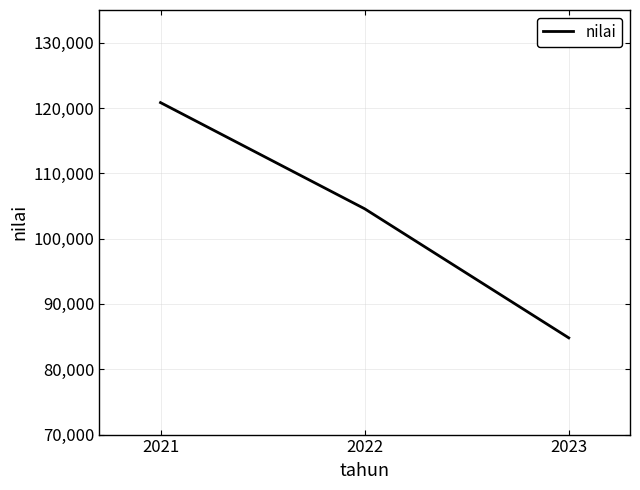

How many values are between 84807 and 120824?

3